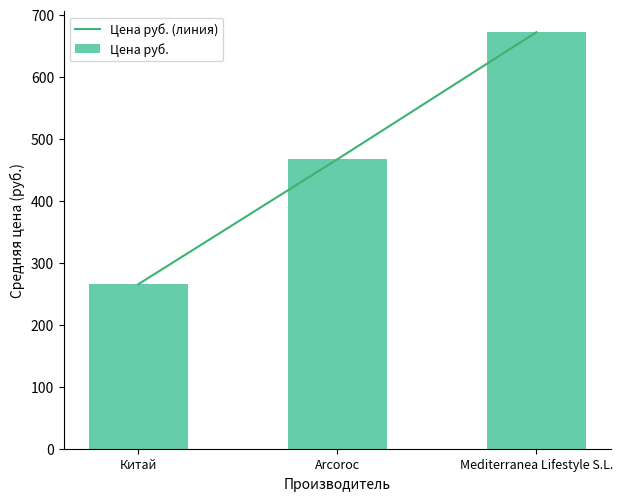

What is the maximum value shown in the chart?

672.0